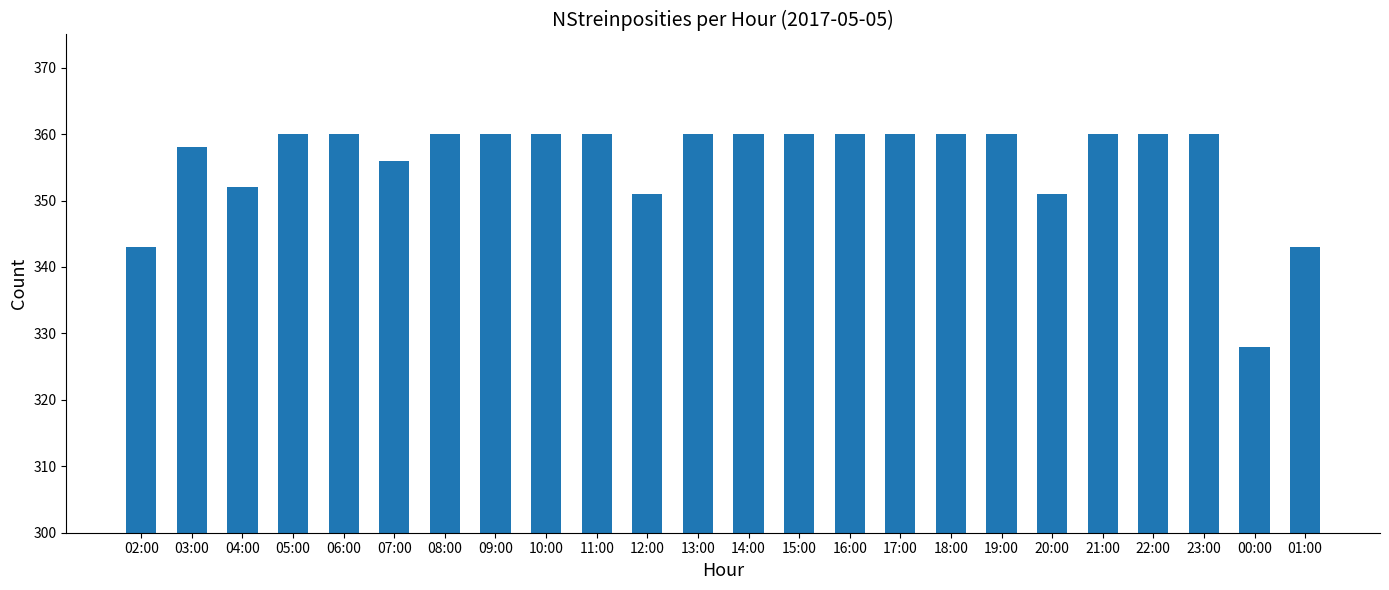

The chart shows a value of 485 at 19:00. True or false?

False